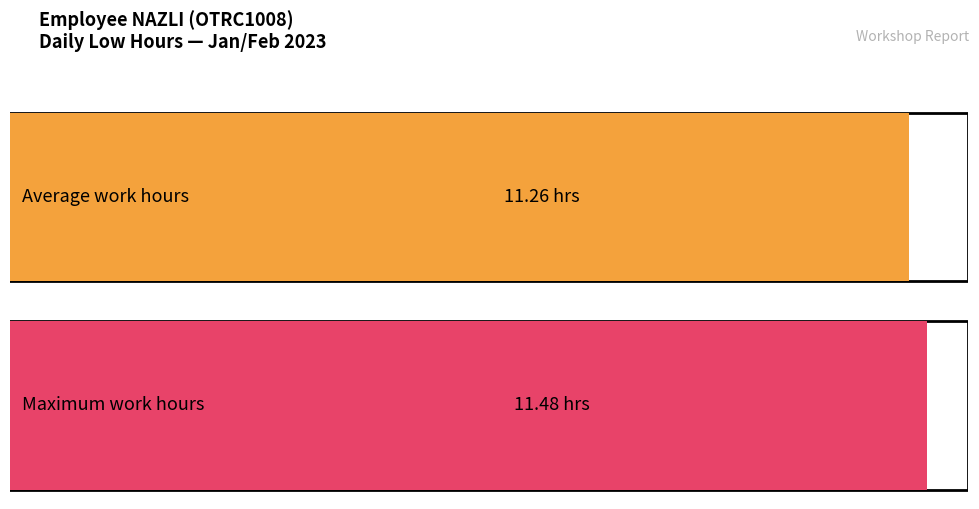

Are the bars grouped side by side (vs. stacked)?

No